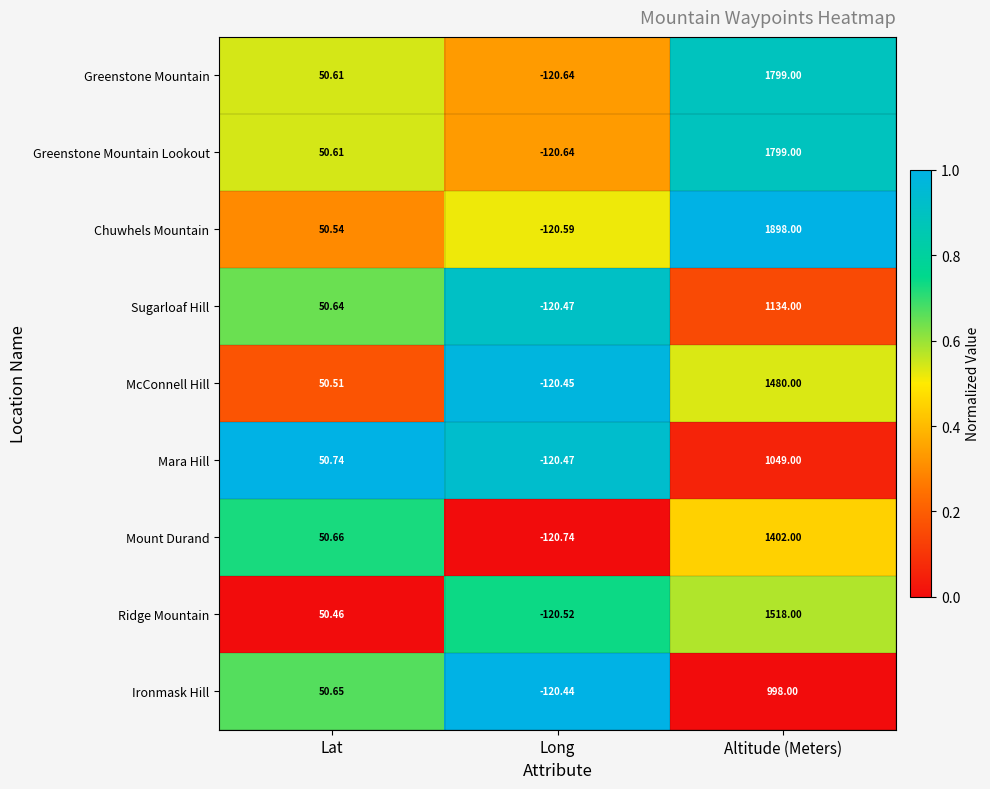

Which series has the largest total across all categories?

Chuwhels Mountain